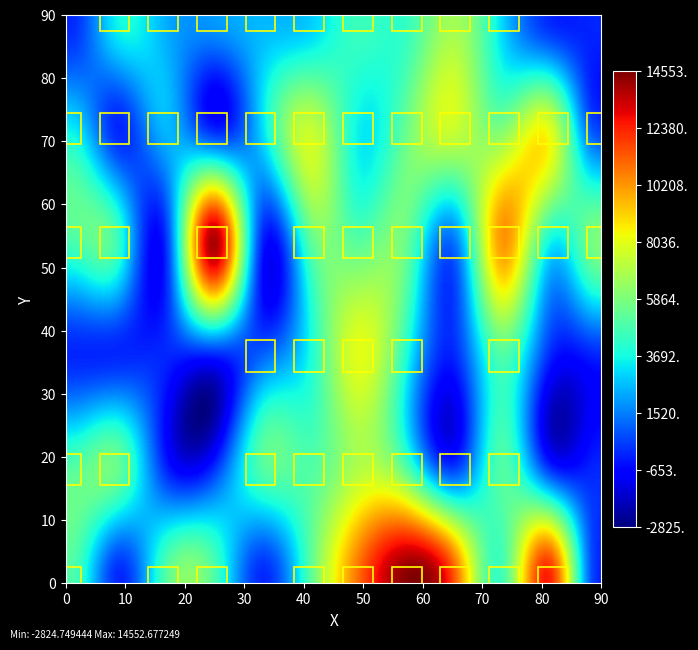

Count the number of categories in the chart.

12